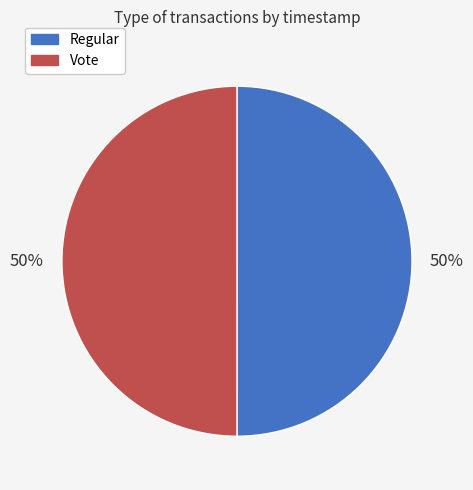

Approximately how many times larger is the value at Regular compared to Vote?

1.0